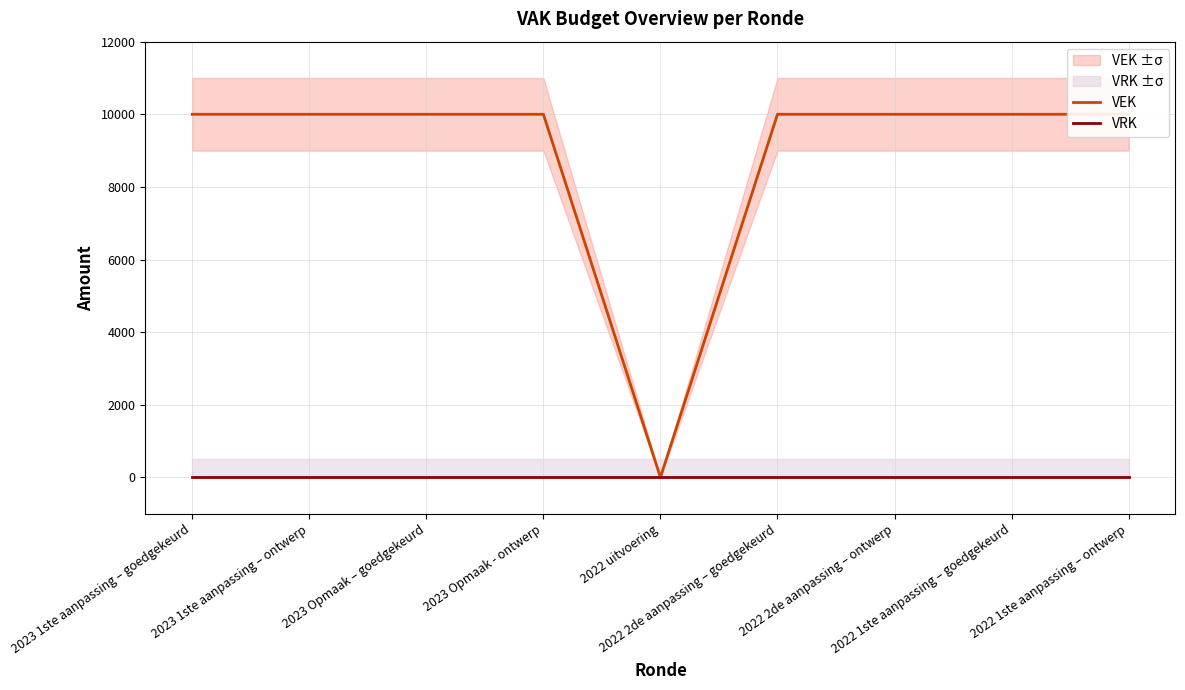

List the series in order of their overall mean, lowest first.

VRK, VEK